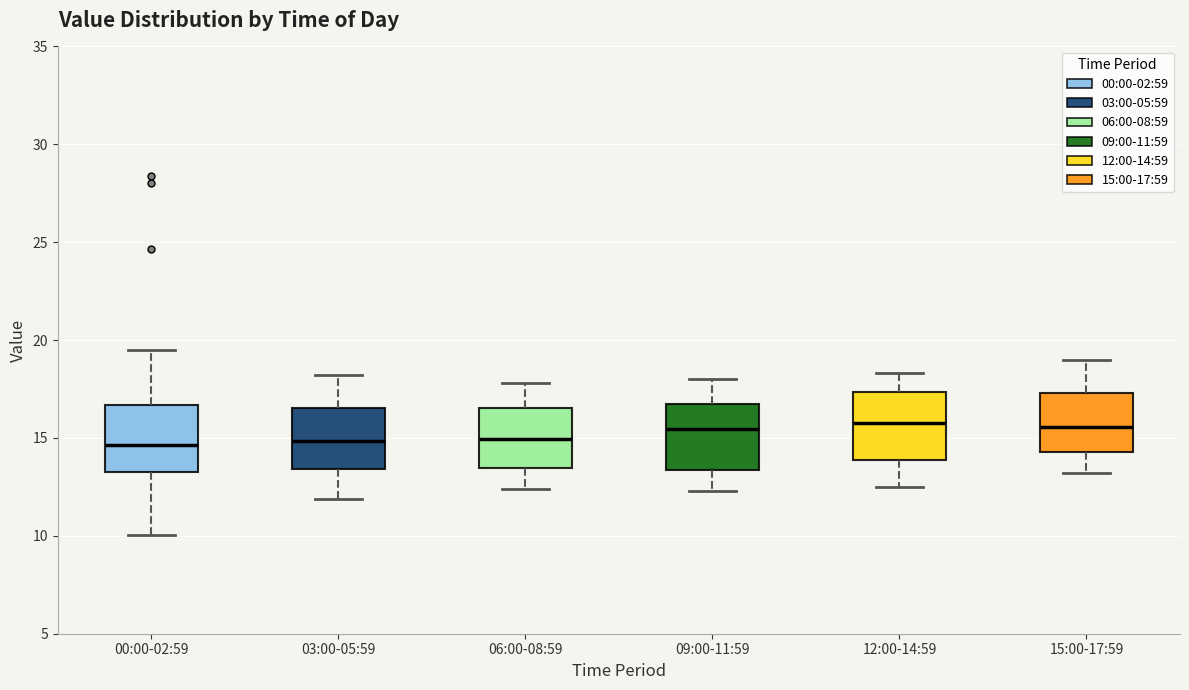

Reading left to right, read every box against the y-axis: the position of its median line, the range the box covers, and the ends of its whiskers. The values are not printed on the chart, so give them approximately, as read against the axis.

00:00-02:59: median 14.5, box 13.0 to 16.5, whiskers 10.0 to 19.5
03:00-05:59: median 15.0, box 13.5 to 16.5, whiskers 12.0 to 18.0
06:00-08:59: median 15.0, box 13.5 to 16.5, whiskers 12.5 to 18.0
09:00-11:59: median 15.5, box 13.5 to 16.5, whiskers 12.5 to 18.0
12:00-14:59: median 16.0, box 14.0 to 17.5, whiskers 12.5 to 18.5
15:00-17:59: median 15.5, box 14.5 to 17.5, whiskers 13.0 to 19.0